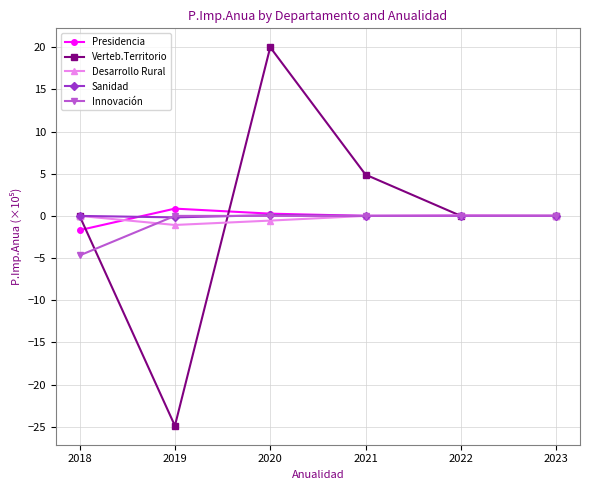

What is the highest value of the Sanidad series?

0.1